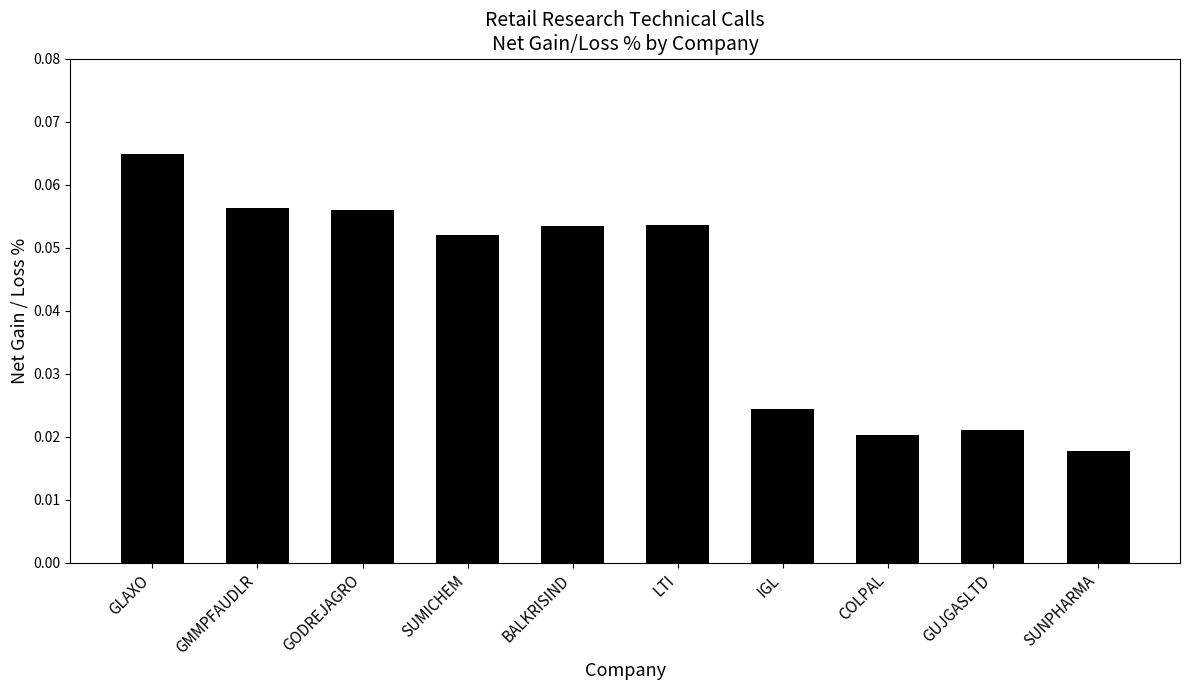

Count the values in the range 0 to 1.

10